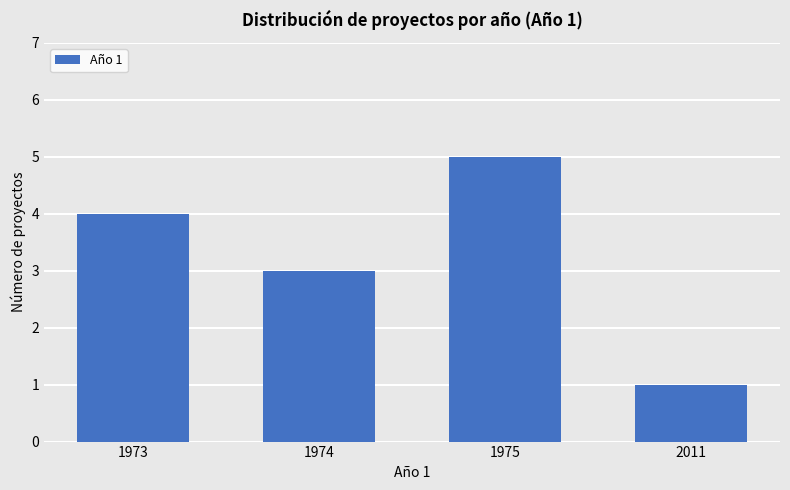

Does the chart contain stacked bars?

No